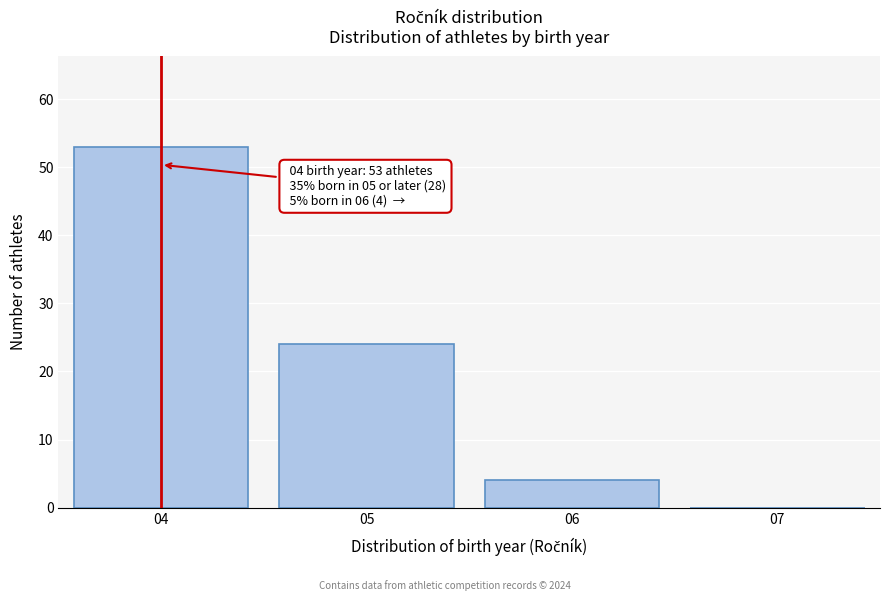

Reading left to right, list all the values displayed in this chart.

04=53	05=24	06=4	07=0